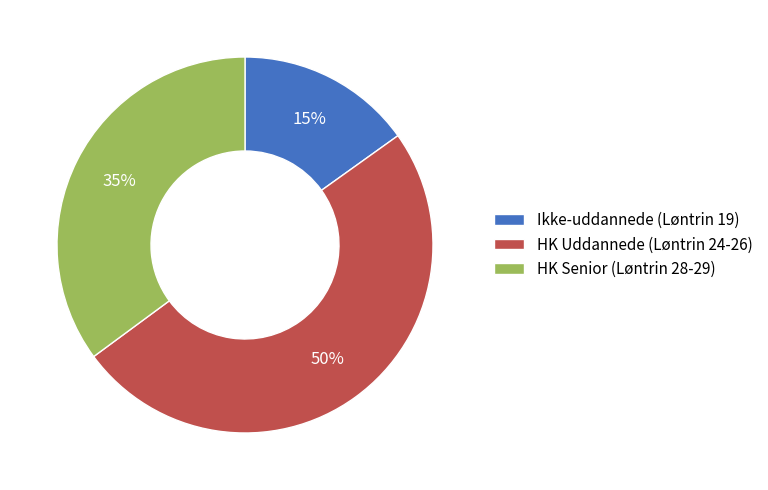

What is the ratio of the value at Ikke-uddannede (Løntrin 19) to the value at HK Senior (Løntrin 28-29)?

0.4